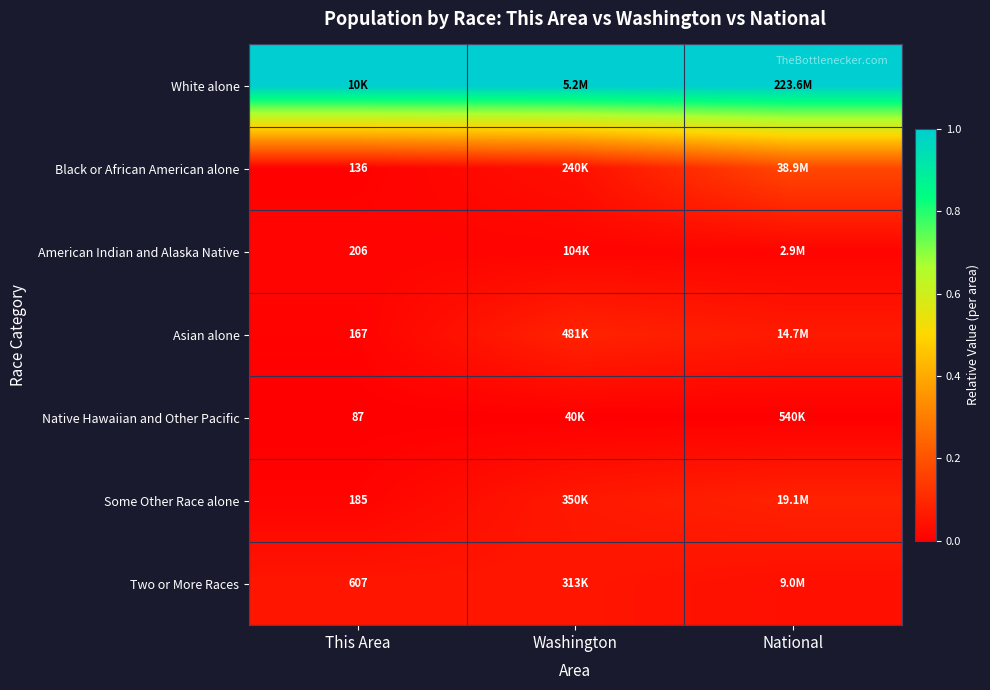

Is the value of Black or African American alone at This Area greater than the value of American Indian and Alaska Native at This Area?

No